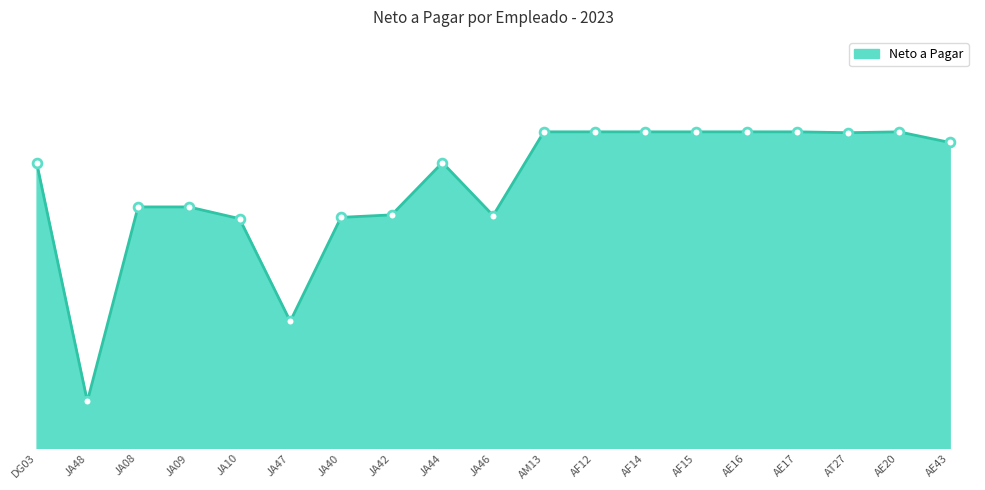

Between JA44 and JA08, which is larger?

JA44